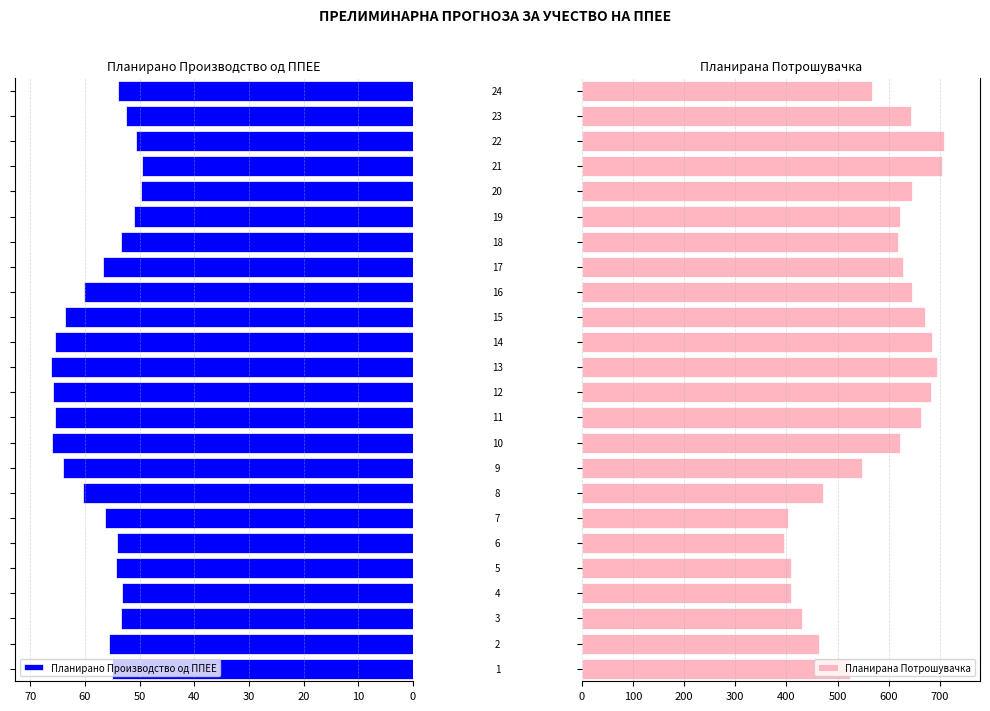

What is the lowest value of the Планирано Производство од ППЕЕ series?

49.6